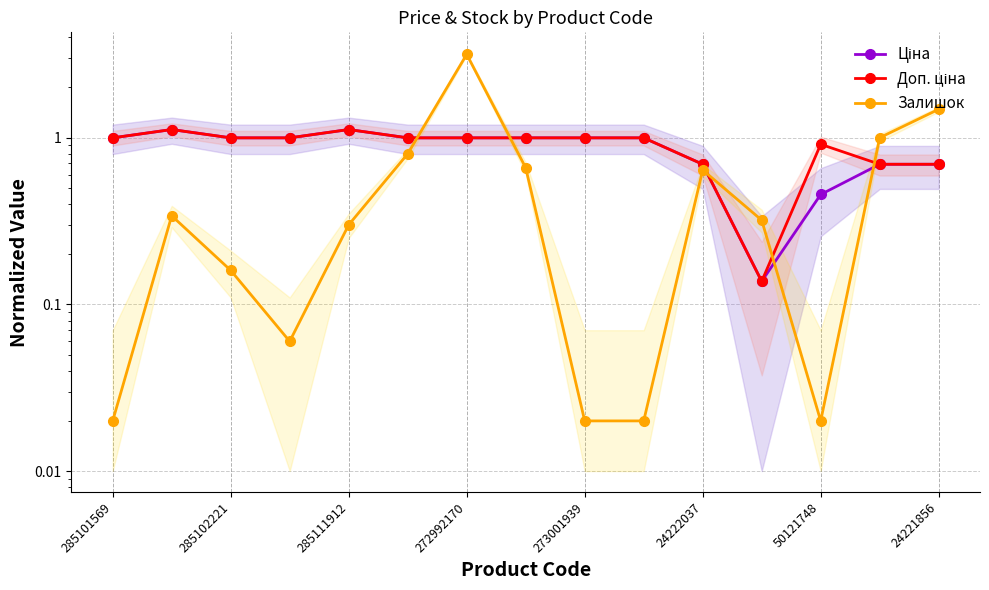

Does the chart display data point markers on the line(s)?

Yes